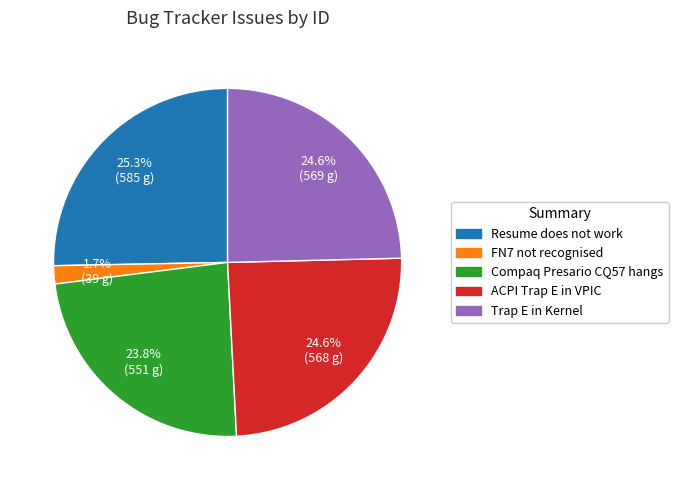

Is there a majority slice in this chart?

No